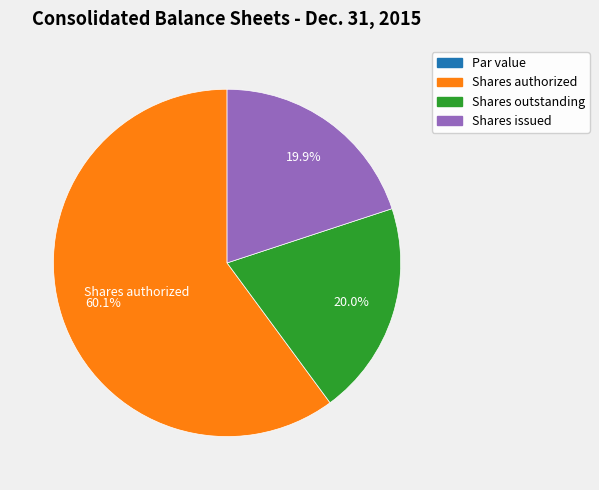

Is there any slice that represents more than half of the pie?

Yes